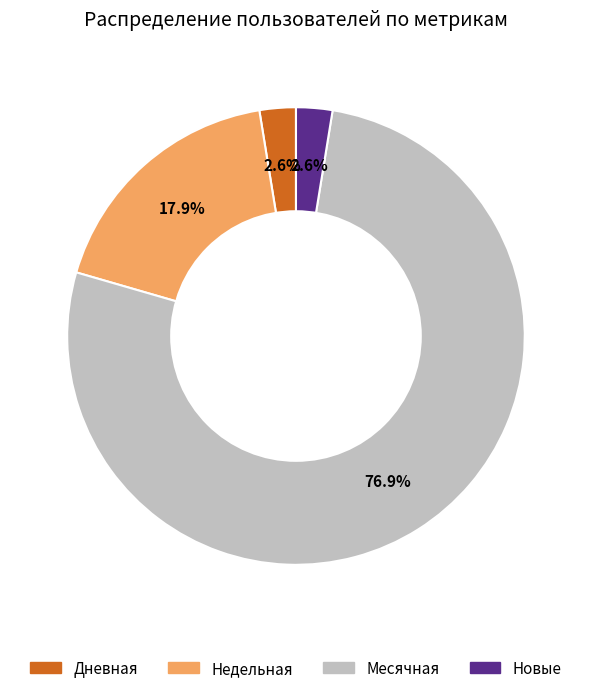

How many slices are in this pie chart?

4